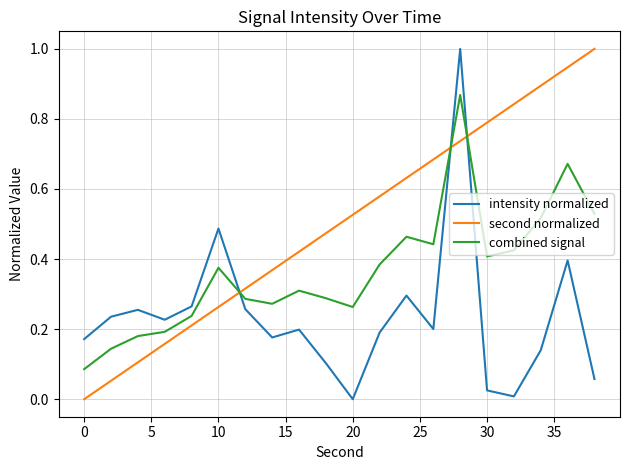

True or false: combined signal and intensity normalized intersect in this chart.

True